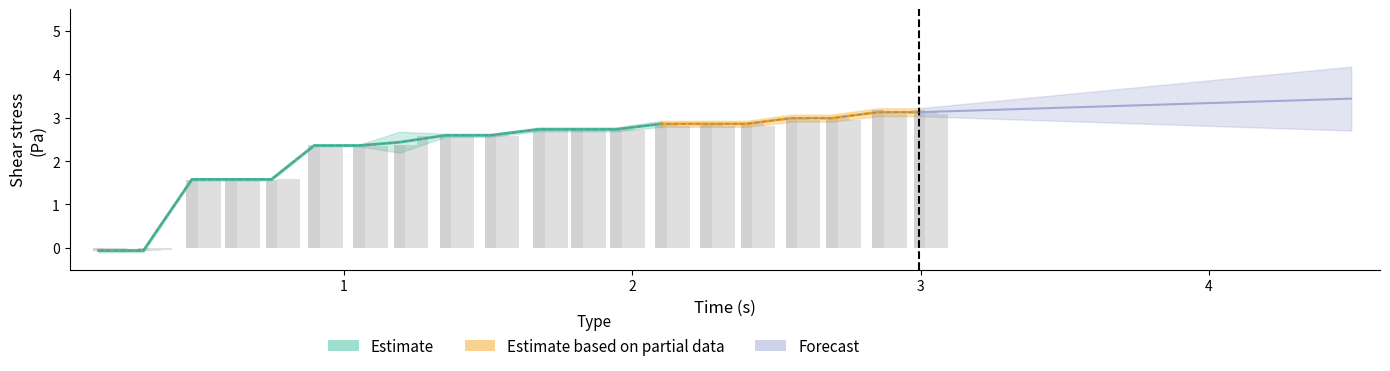

What is the average value of the Run1_shear_stress series?

2.3